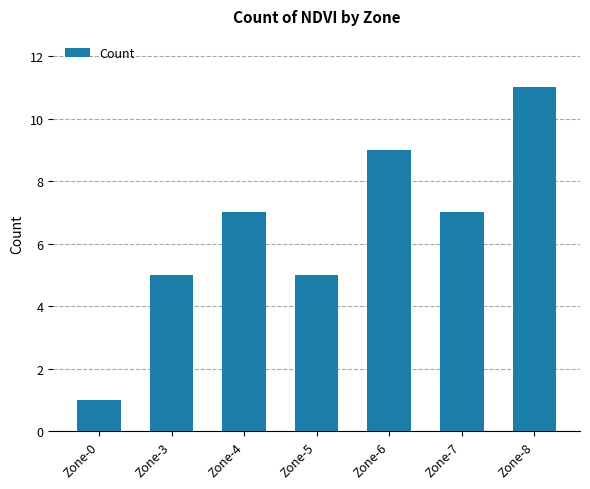

What is the minimum value shown in the chart?

1